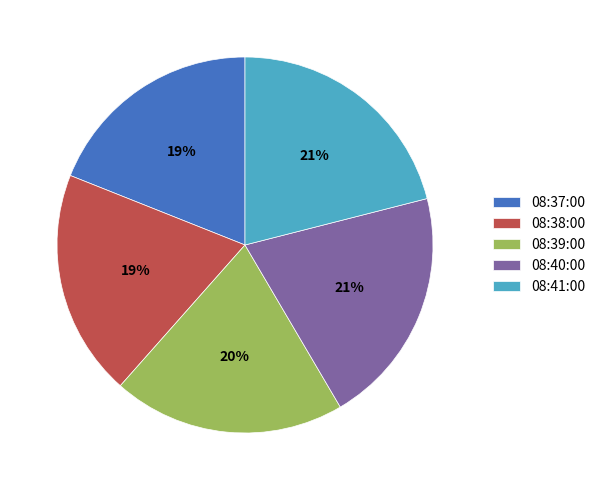

True or false: 08:40:00 accounts for 31% of the total.

False